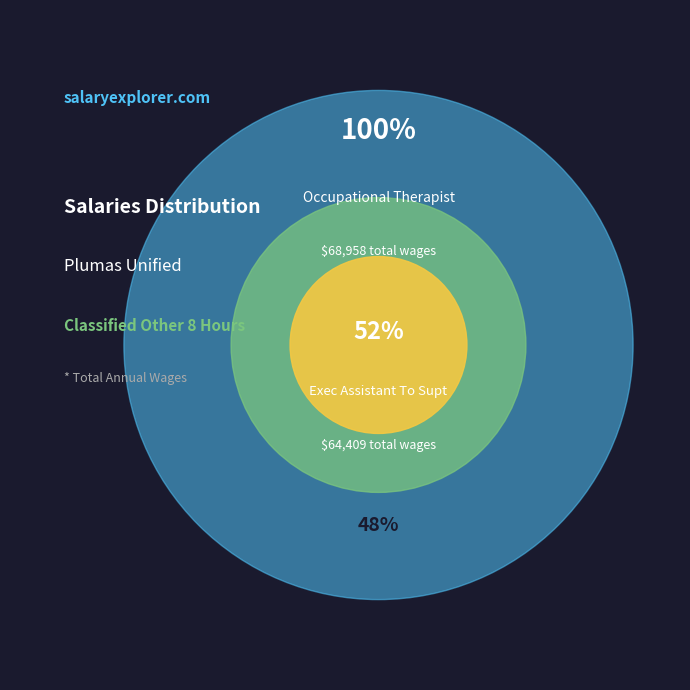

How much of the chart is everything except Occupational Therapist?

48.3%